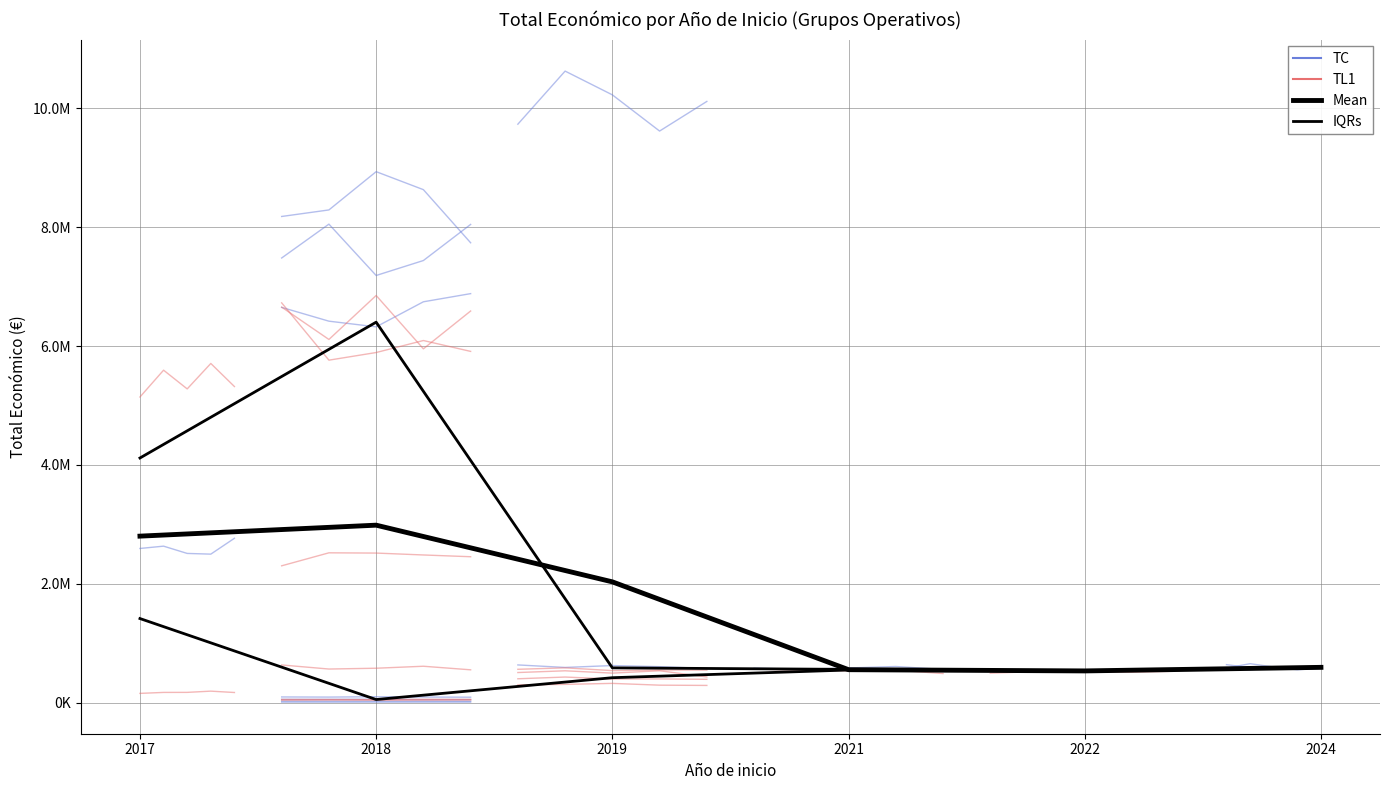

What is the sum of the values at 2019 and 2019?

10149436